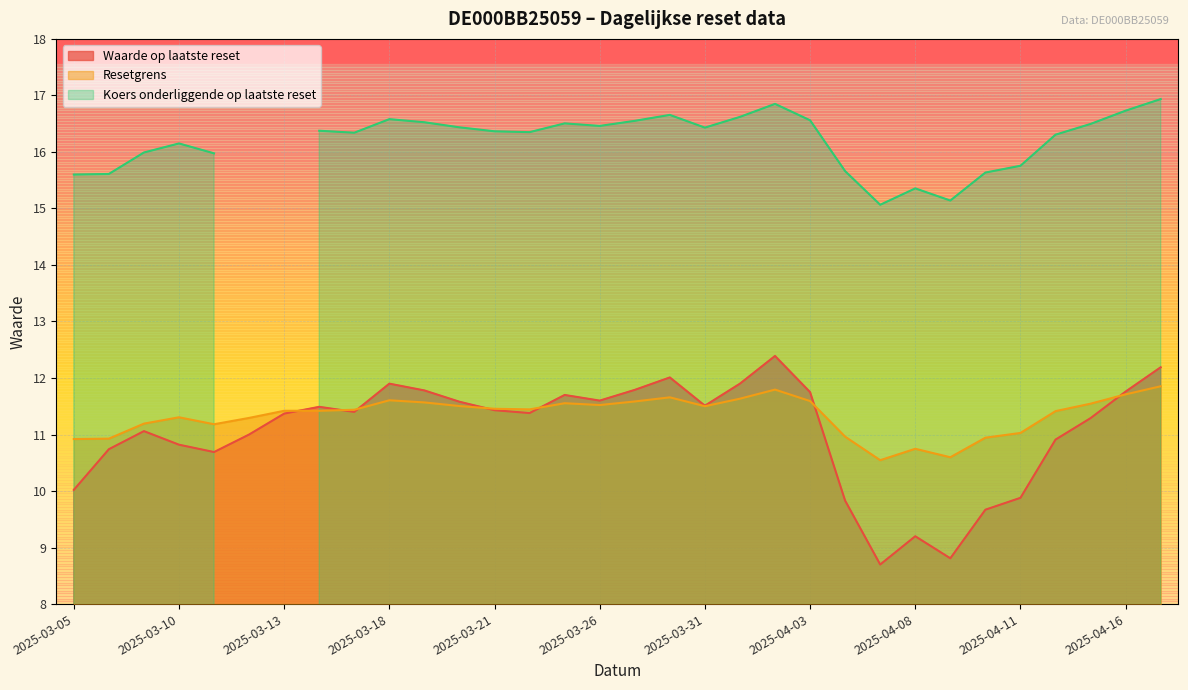

Is it true that Waarde op laatste reset equals 10.0 at 2025-03-05?

True